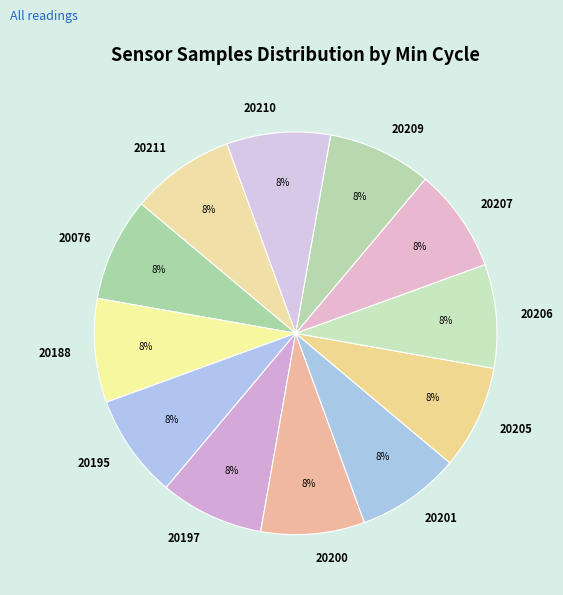

Does any single category account for the majority?

No